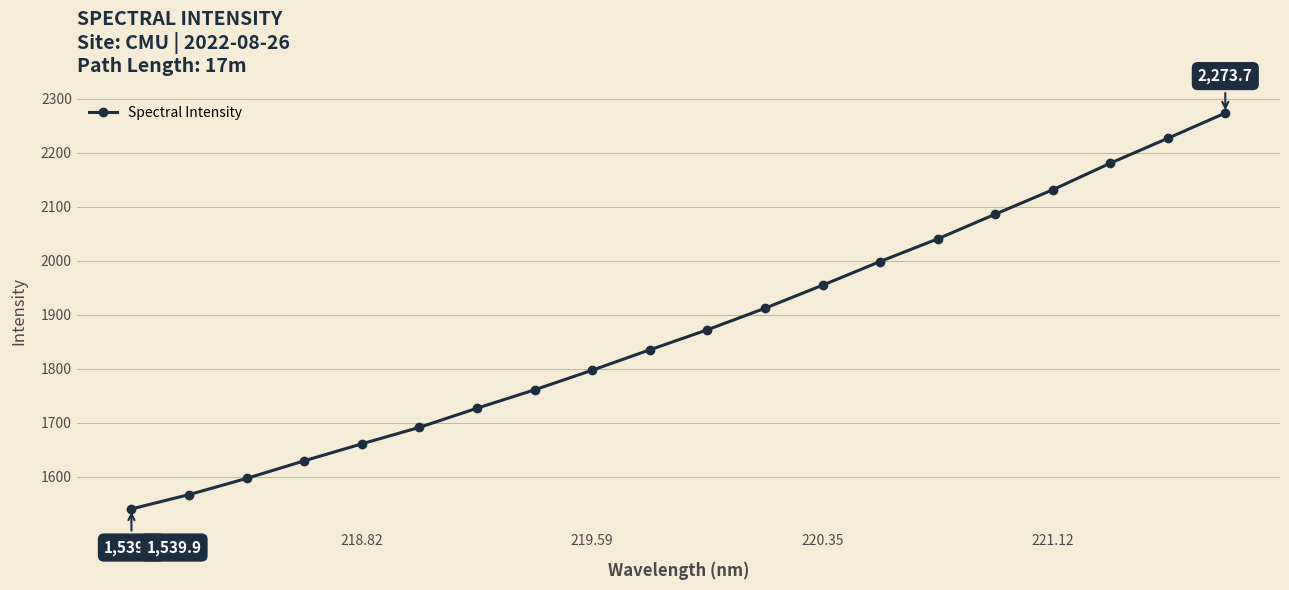

What is the minimum value shown in the chart?

1539.9